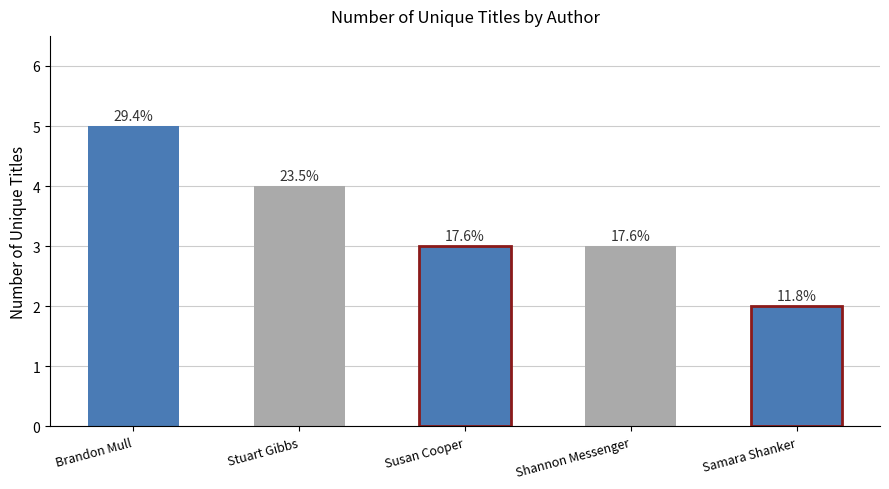

What is the difference between the values at Brandon Mull and Stuart Gibbs?

1